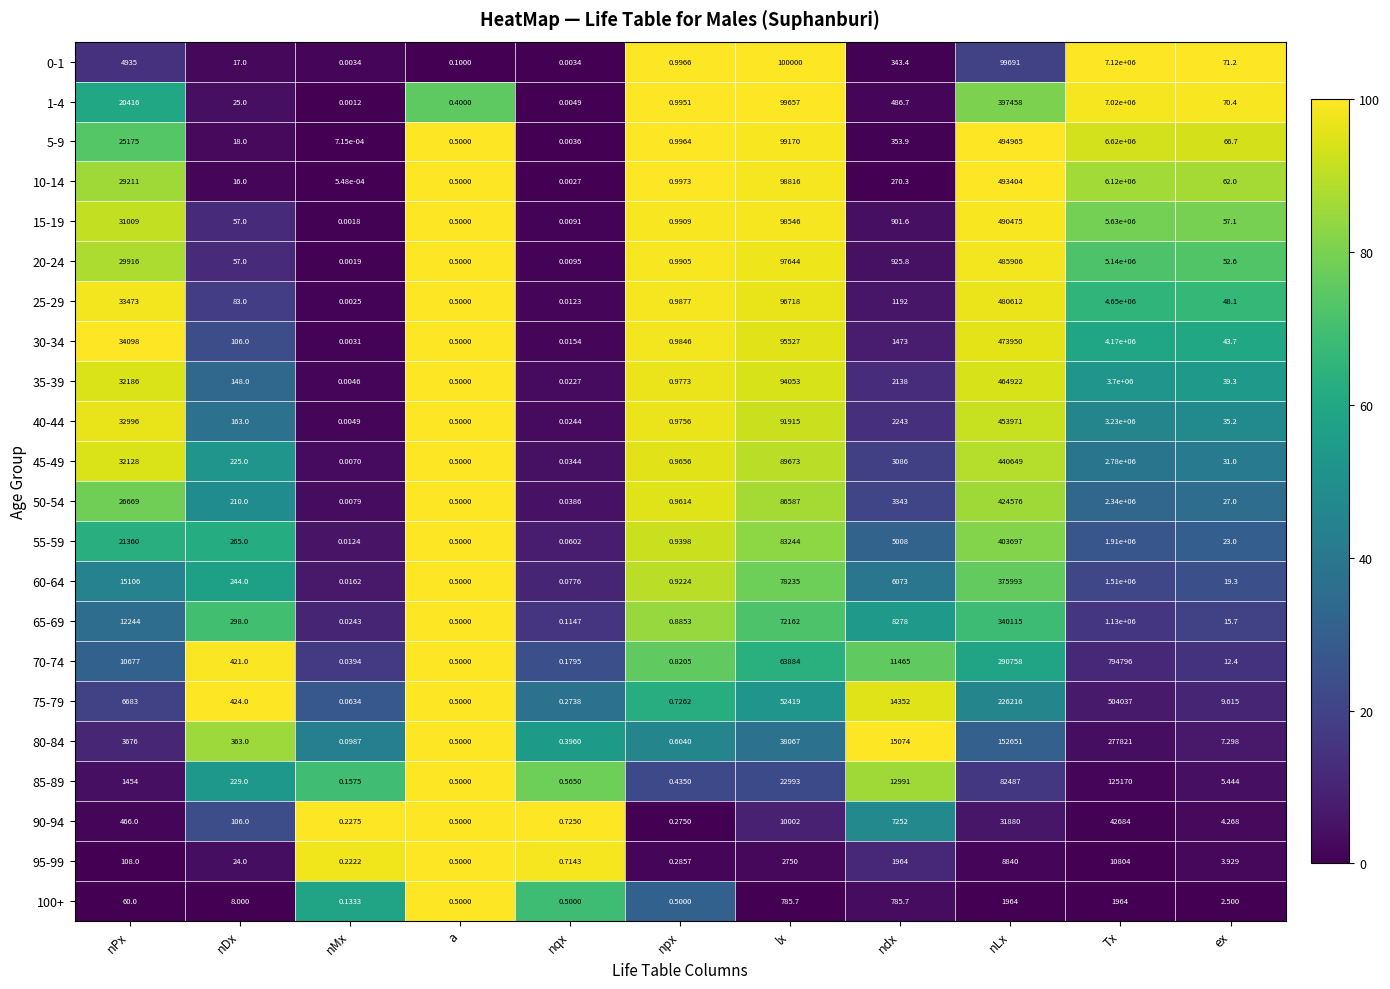

What is the difference between the highest and lowest values at nDx?

416.0